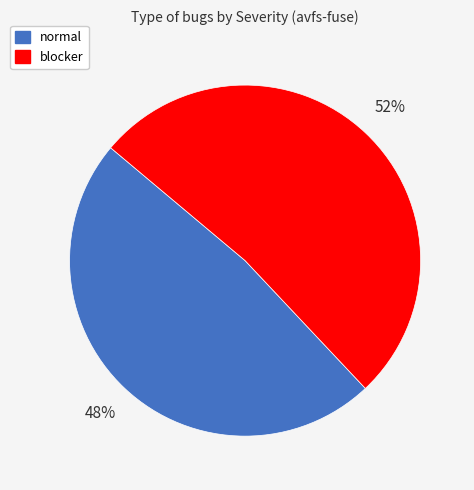

What is the majority slice?

blocker